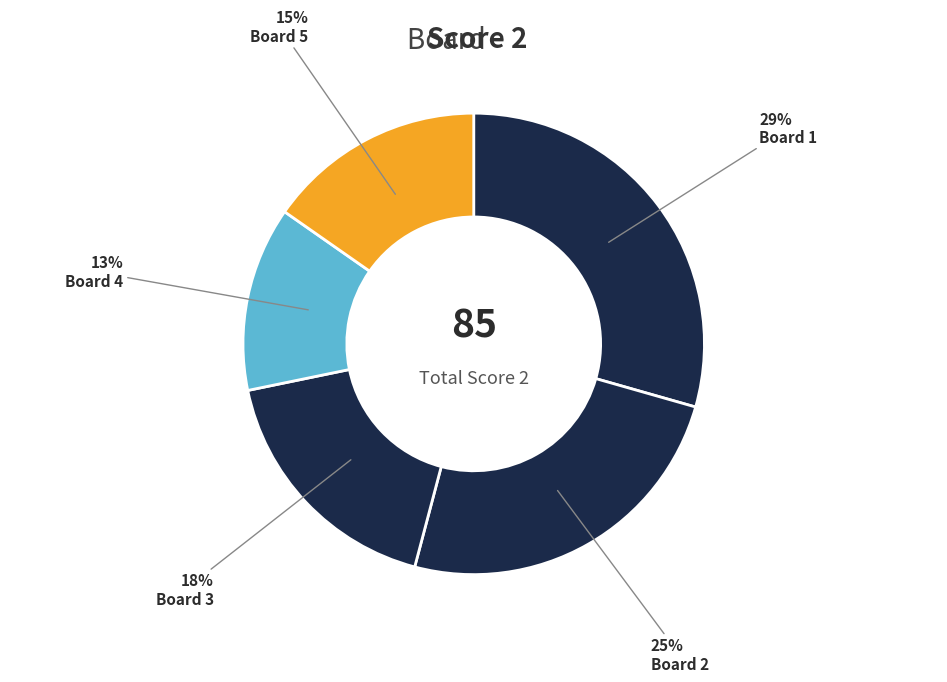

Which slice is the smallest?

Board 4